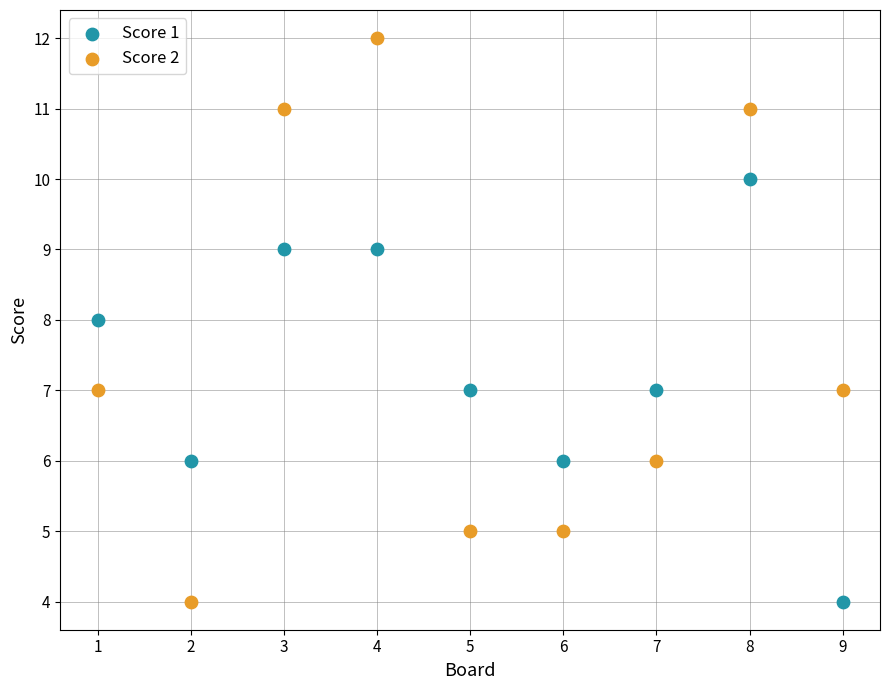

Across all data points, what is the range of X values (max minus min)?

8